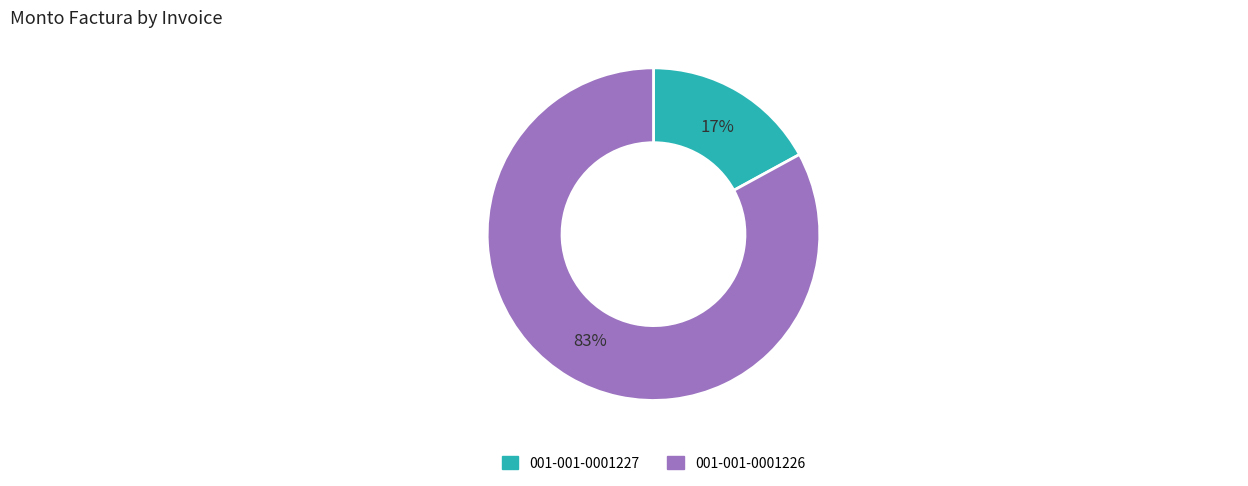

Is the sum of 001-001-0001227 and 001-001-0001226 greater than half?

Yes